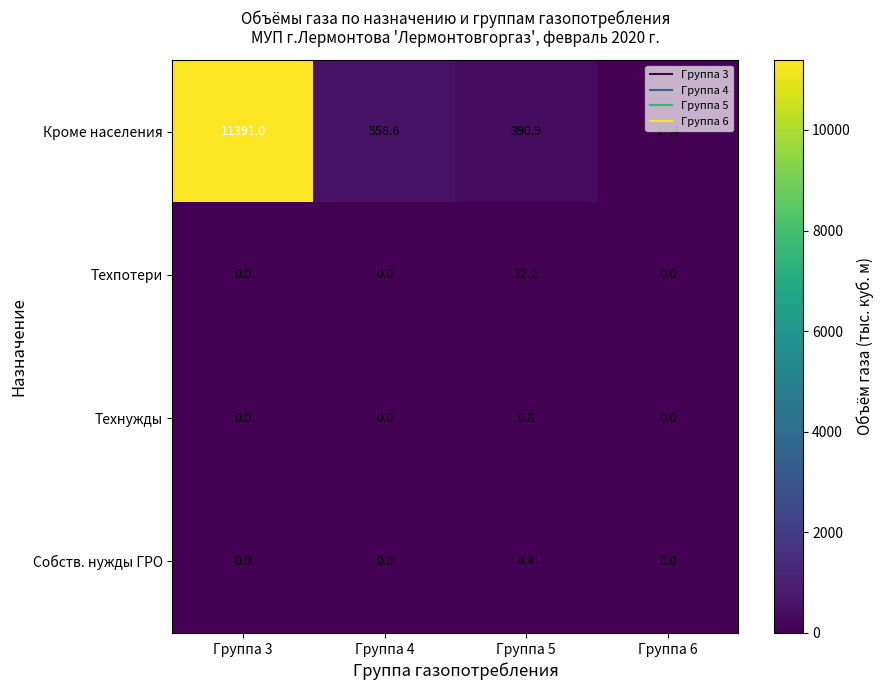

Reading left to right, what are all the values shown in this chart?

Кроме населения: Группа 3=11391.0	Группа 4=558.6	Группа 5=390.9	Группа 6=17.4
Техпотери: Группа 3=0.0	Группа 4=0.0	Группа 5=12.2	Группа 6=0.0
Технужды: Группа 3=0.0	Группа 4=0.0	Группа 5=0.8	Группа 6=0.0
Собств. нужды ГРО: Группа 3=0.0	Группа 4=0.0	Группа 5=4.4	Группа 6=0.0